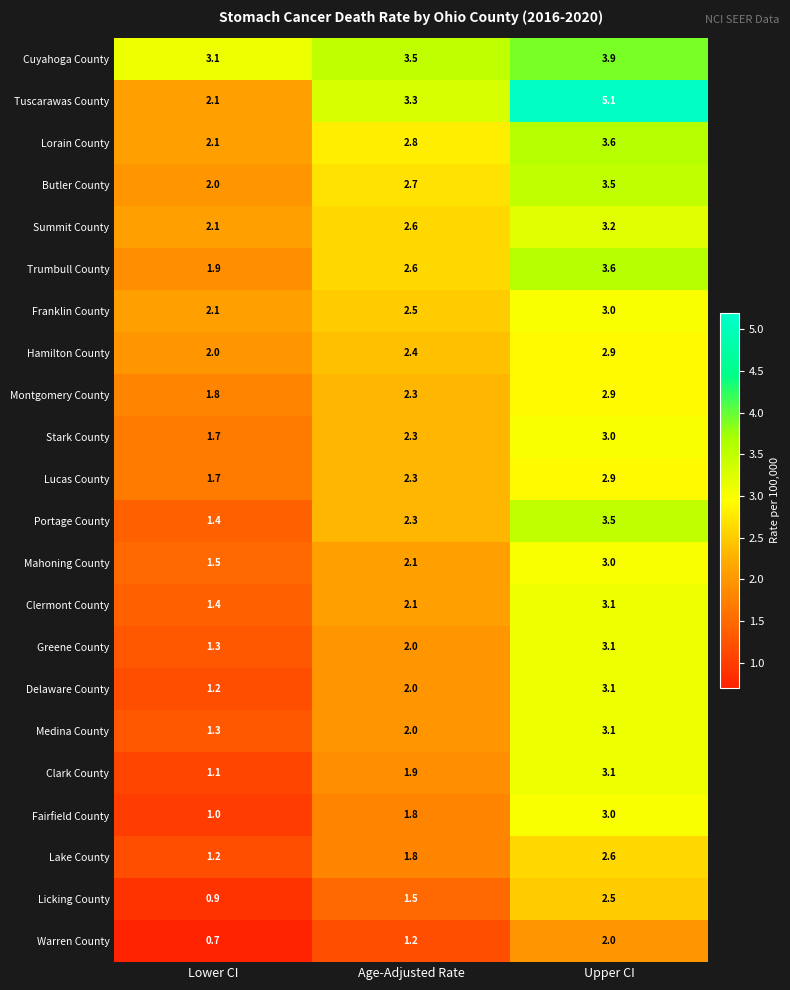

What is the average value of the Clark County series?

2.0